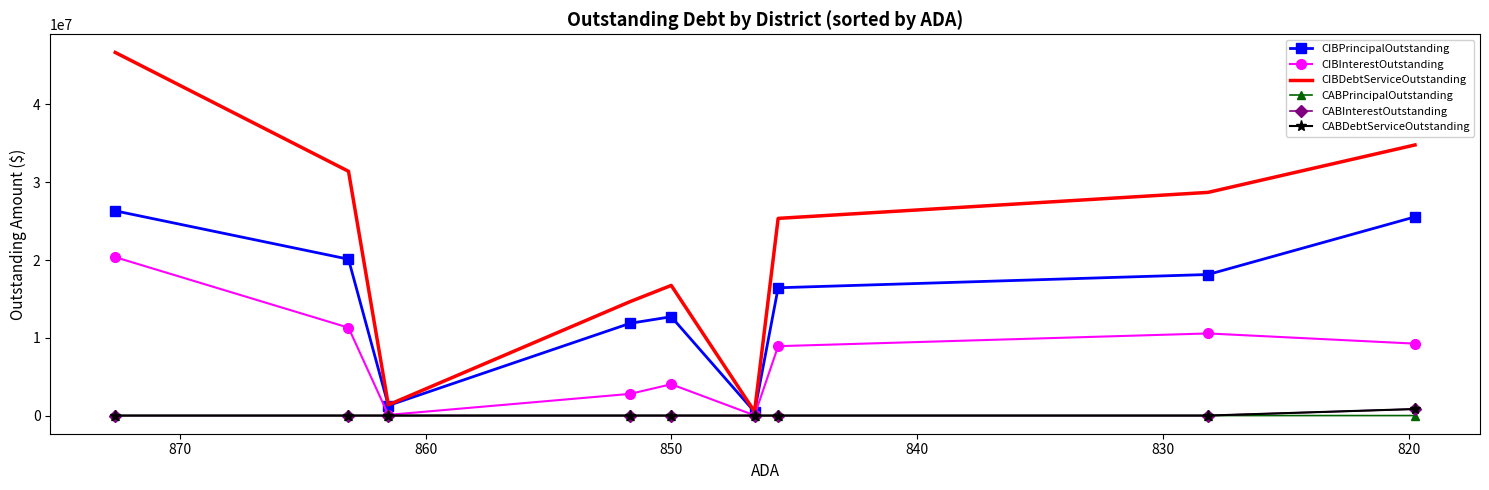

Does the chart have visible grid lines?

No